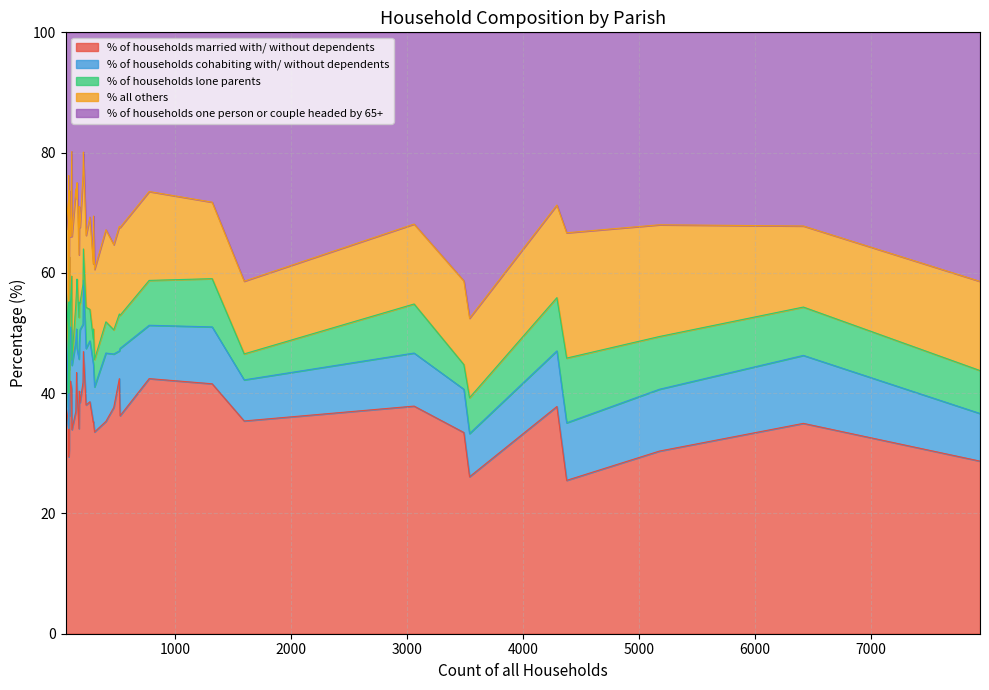

What is the sum of the % of households married with/ without dependents values at 778 and 182?

80.9